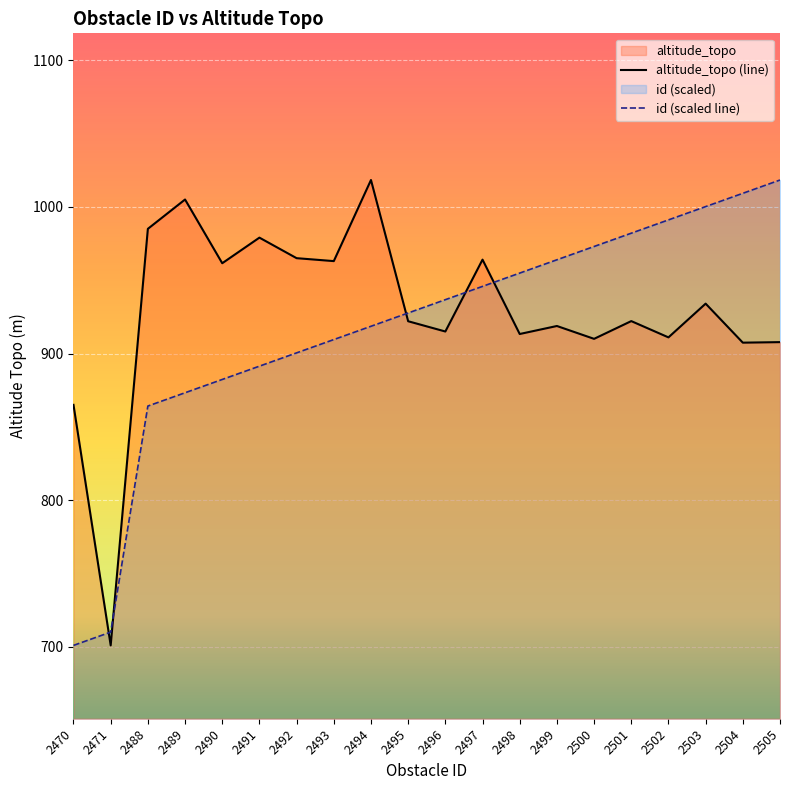

How many intersections are there between altitude_topo and id?

5